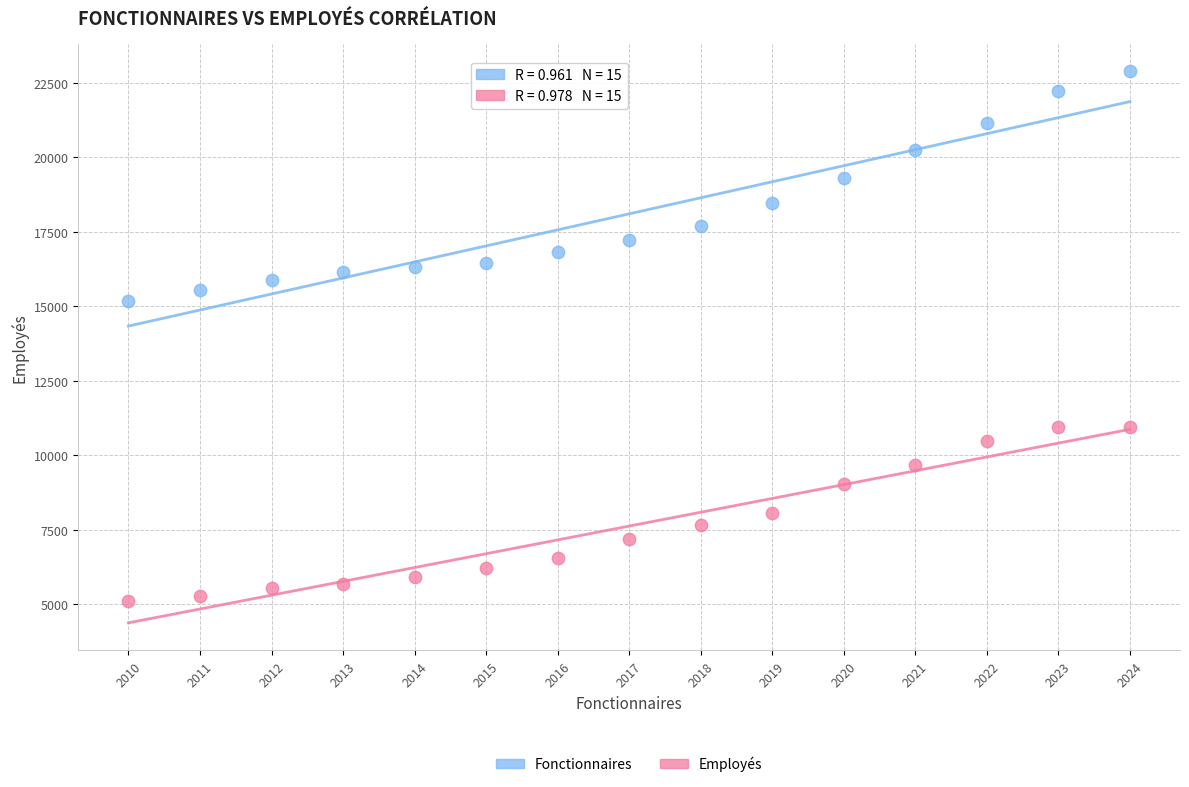

What are all the series names shown in the legend?

Fonctionnaires, Employés